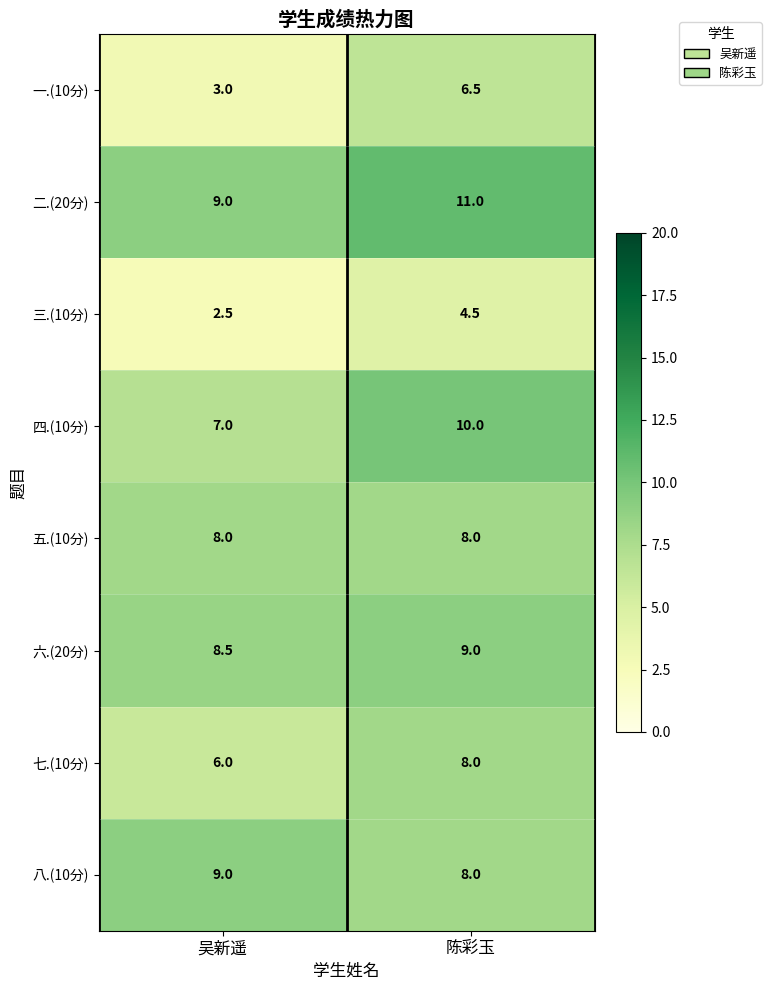

What is the average value of the 二.(20分) series?

10.0